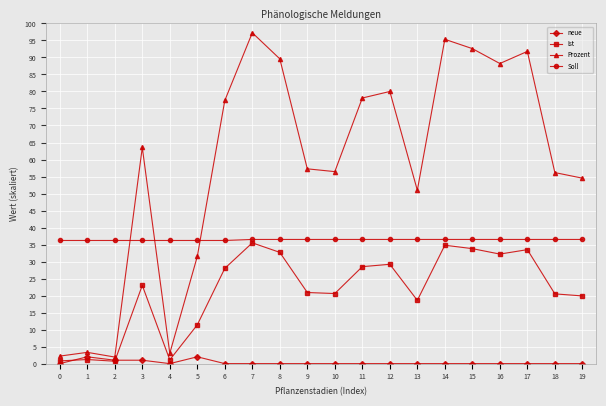

What is the value of the Ist point at the 1st from the left?

0.8